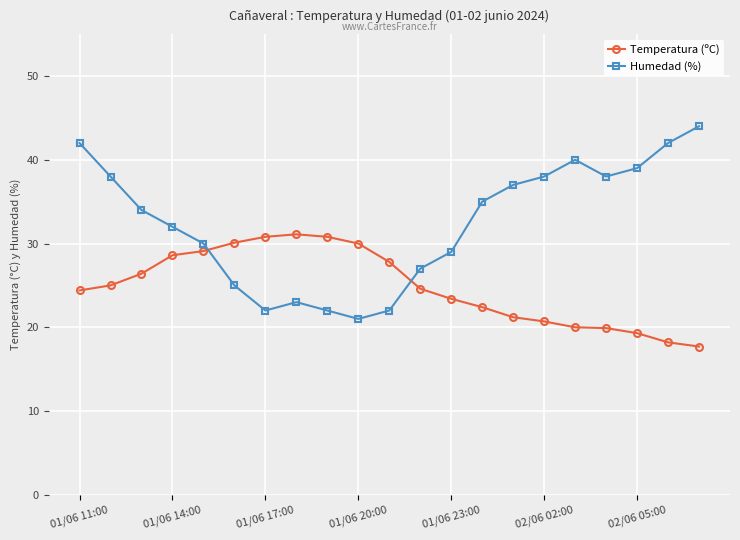

How many values in the Temperatura (ºC) series are below 24?

9